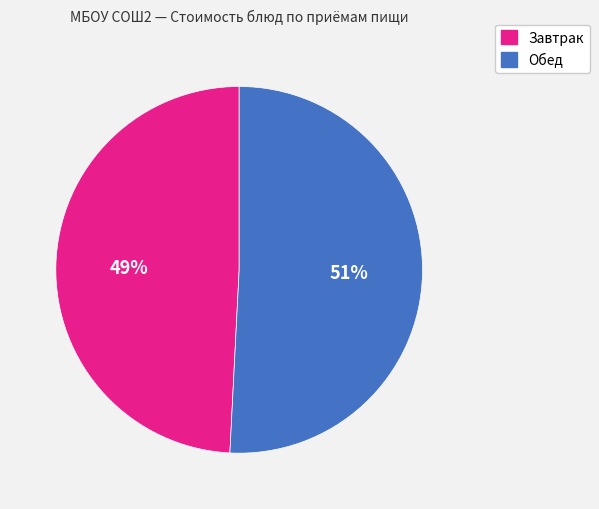

Does any single category account for the majority?

Yes